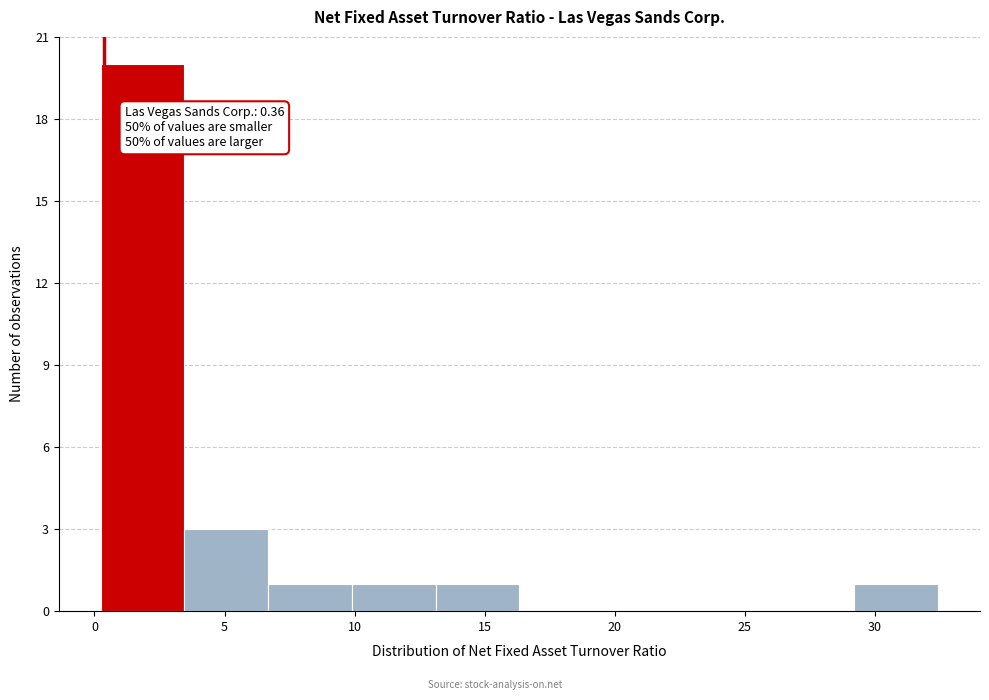

Over which range of the x-axis is the bar tallest?

0.0 to 3.5